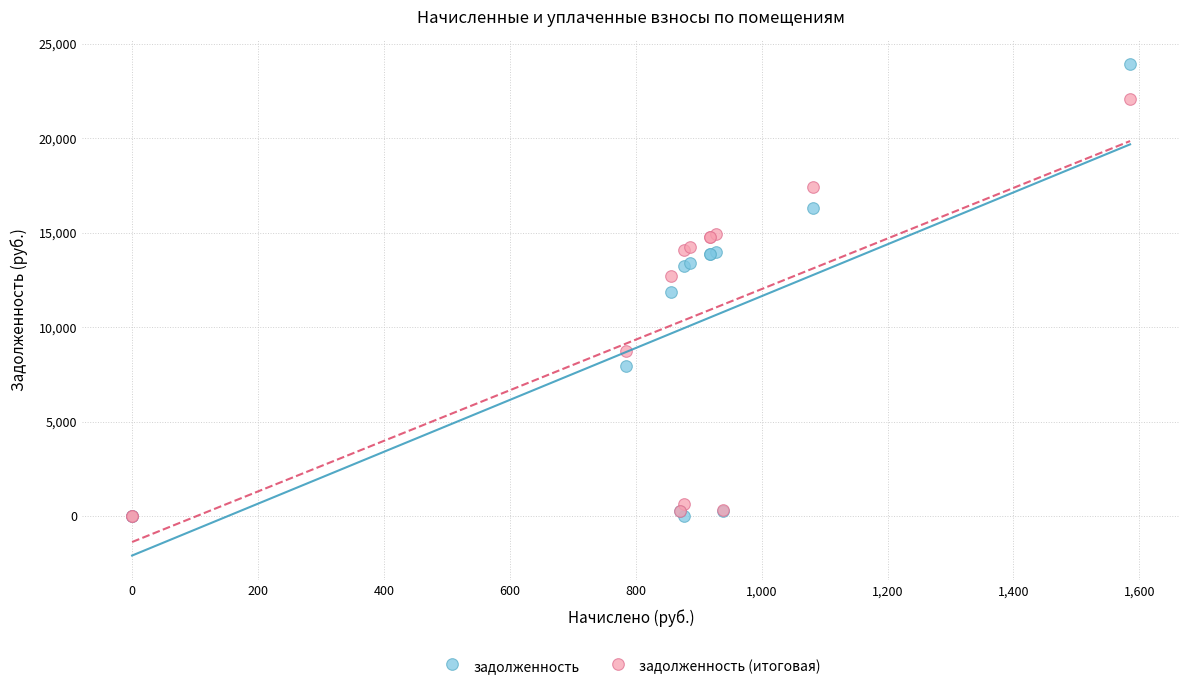

In the задолженность (итоговая) series, what Y value is closest to 11052?

12722.6